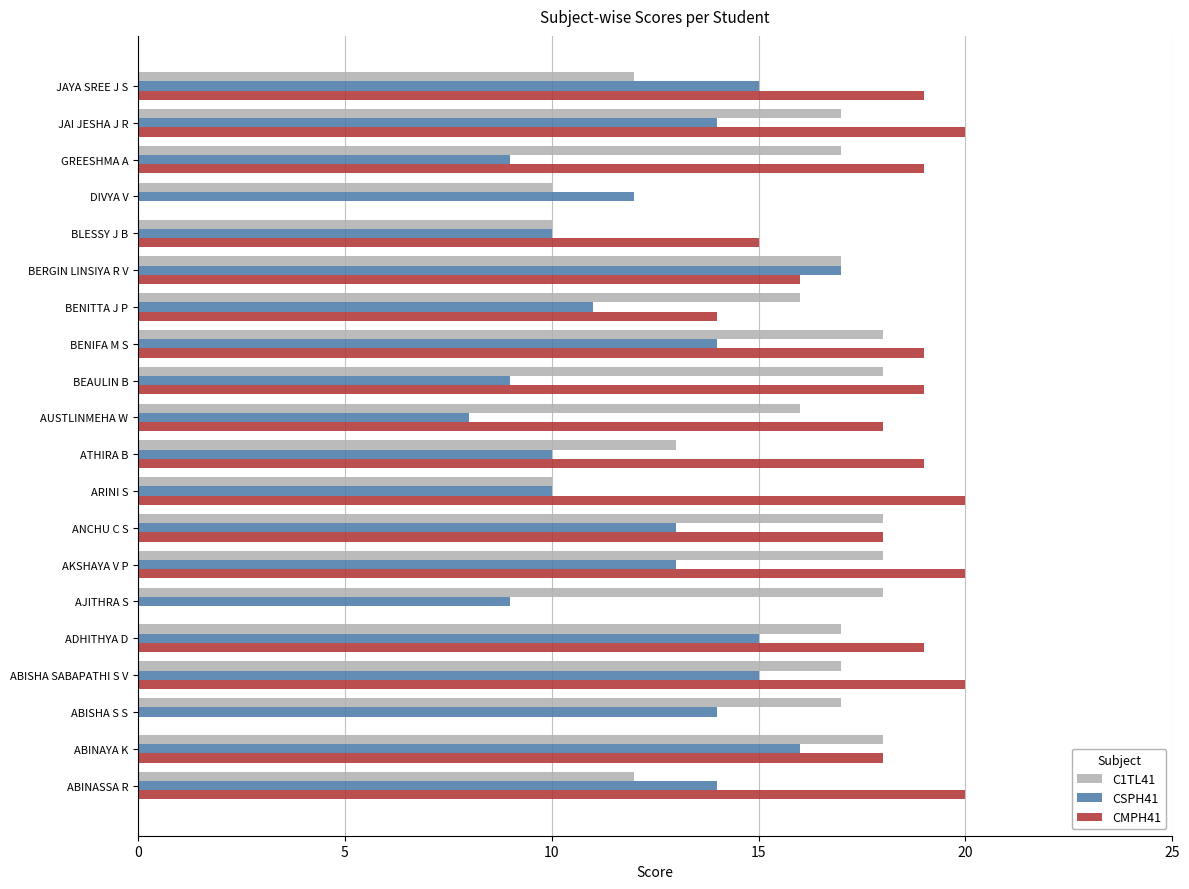

True or false: C1TL41 has a value of 11 at BEAULIN B.

False